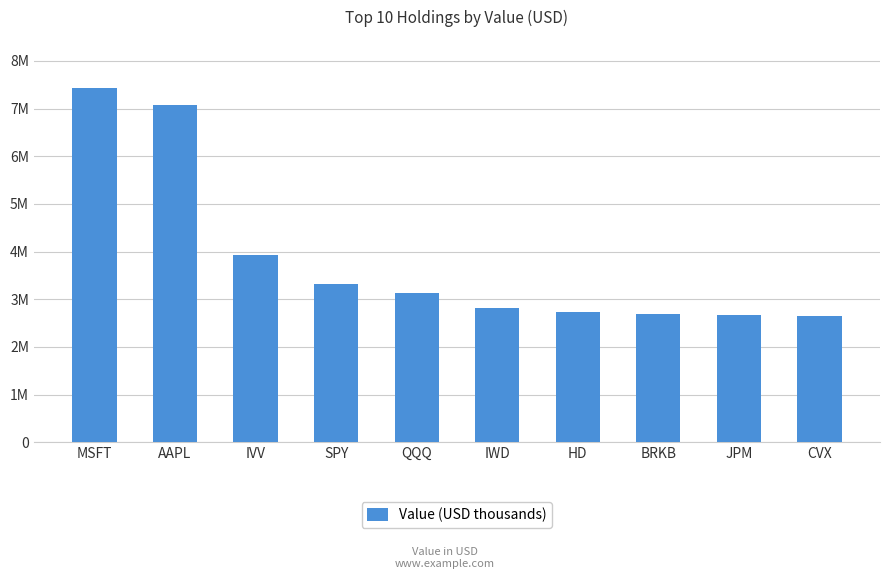

Does the chart contain any negative values?

No